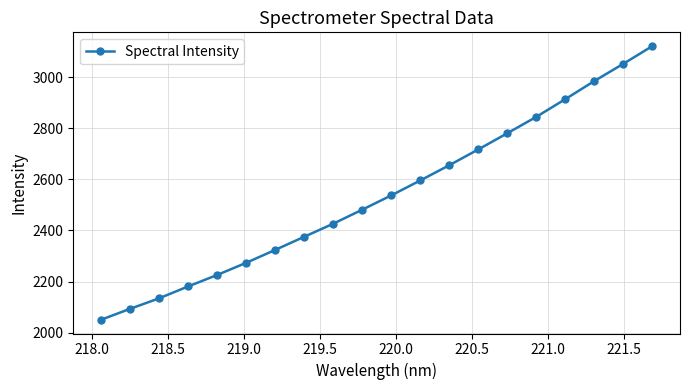

True or false: the data has more than 2 interior local peaks.

False